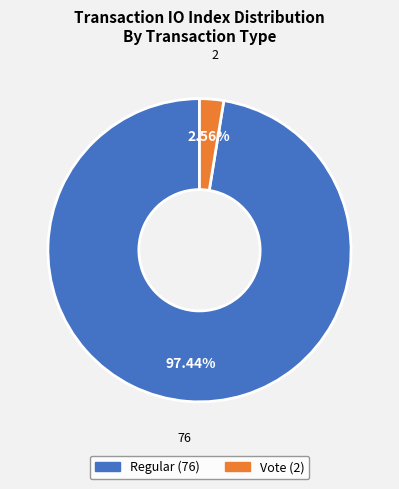

Which has a higher value, Regular or Vote?

Regular